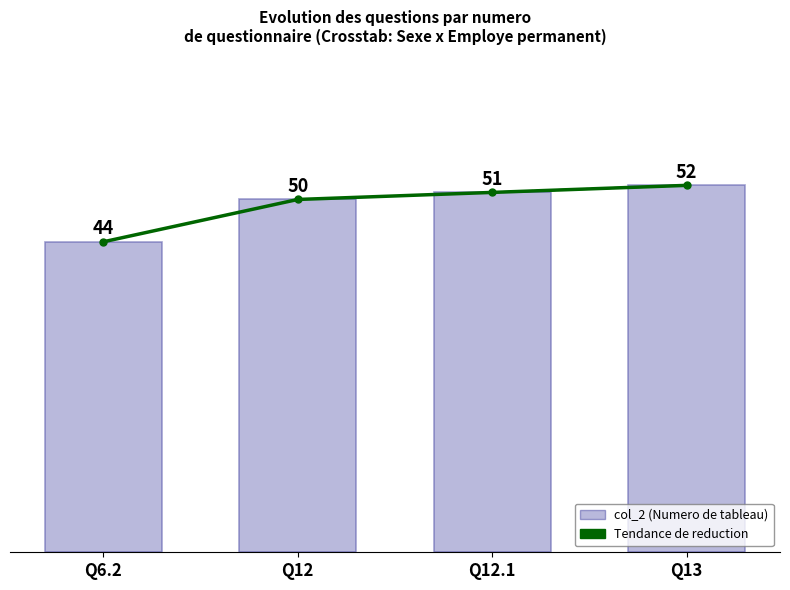

Rank the series by their maximum value, from highest to lowest.

Tendance (col_2), col_2